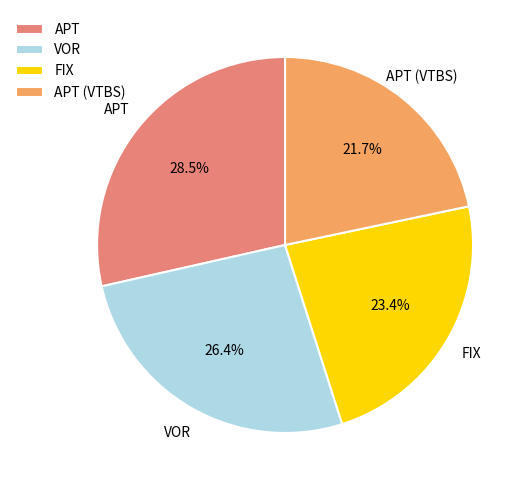

Is the sum of APT and VOR greater than half?

Yes